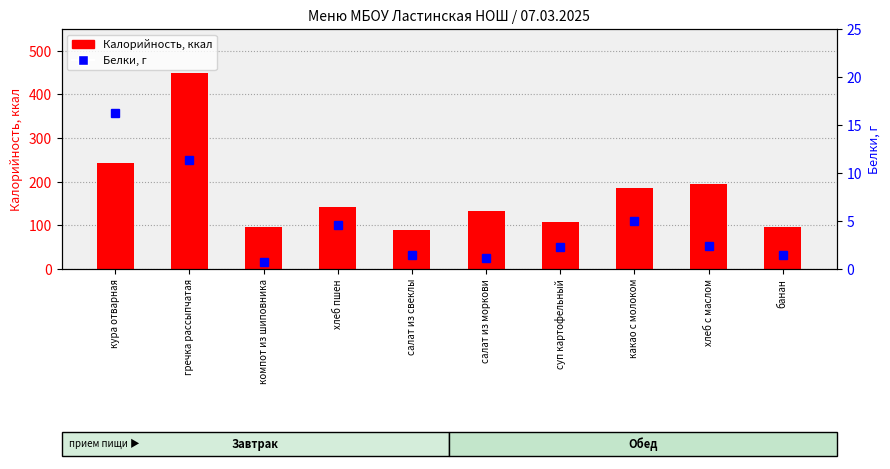

Read the Калорийность value at суп картофельный.

108.0